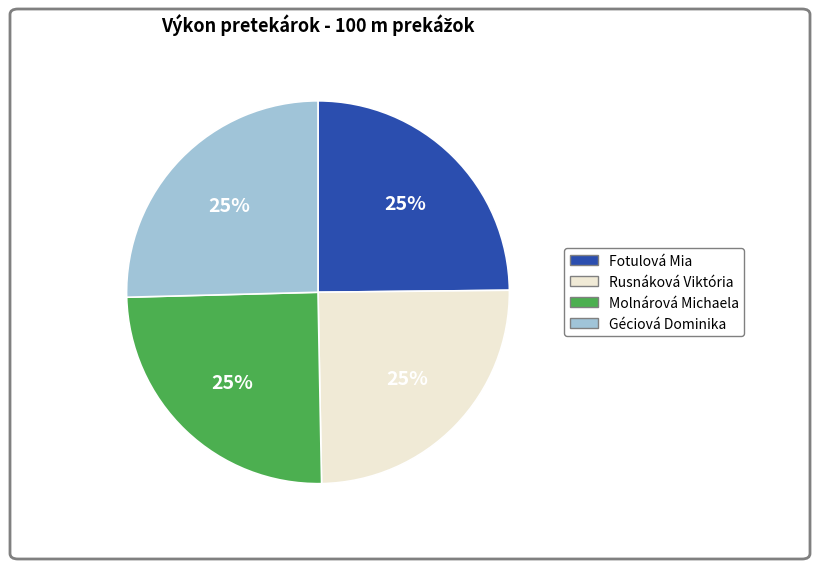

To the nearest percent, what percentage of the pie is Fotulová Mia?

25%